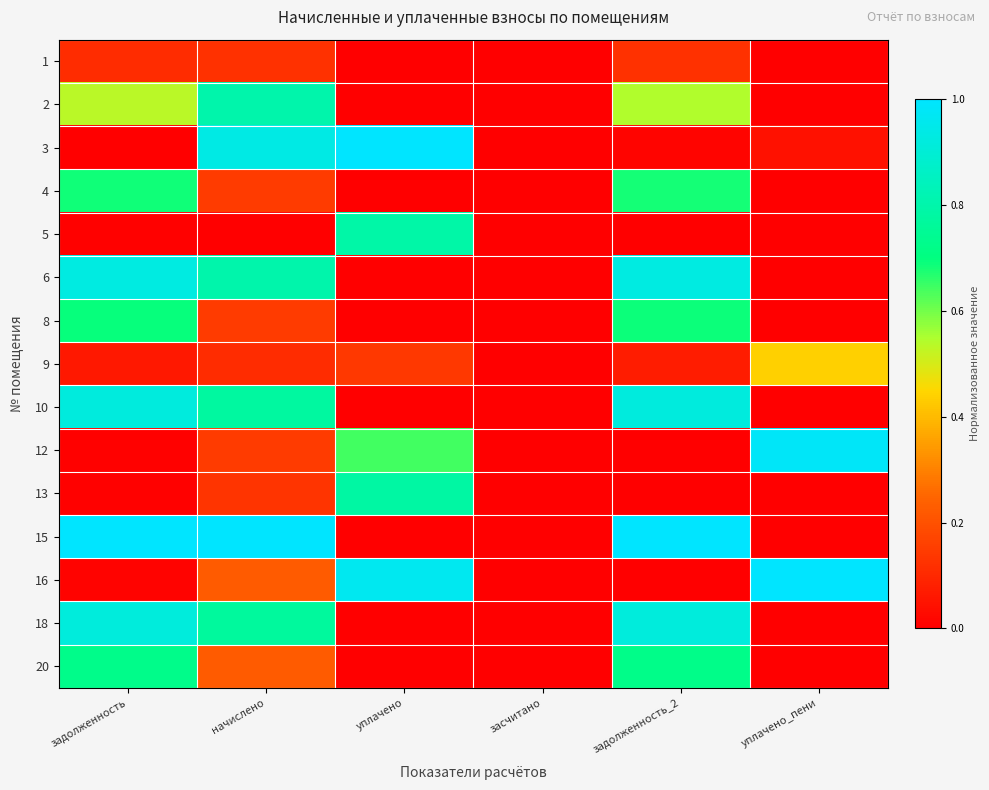

Reading left to right, list all the values displayed in this chart.

1: задолженность=0.1	начислено=0.1	уплачено=0.0	засчитано=0.0	задолженность_2=0.1	уплачено_пени=0.0
2: задолженность=0.5	начислено=0.8	уплачено=0.0	засчитано=0.0	задолженность_2=0.5	уплачено_пени=0.0
3: задолженность=0.0	начислено=0.9	уплачено=1.0	засчитано=0.0	задолженность_2=0.0	уплачено_пени=0.0
4: задолженность=0.7	начислено=0.1	уплачено=0.0	засчитано=0.0	задолженность_2=0.7	уплачено_пени=0.0
5: задолженность=0.0	начислено=0.0	уплачено=0.8	засчитано=0.0	задолженность_2=0.0	уплачено_пени=0.0
6: задолженность=0.9	начислено=0.8	уплачено=0.0	засчитано=0.0	задолженность_2=0.9	уплачено_пени=0.0
8: задолженность=0.7	начислено=0.1	уплачено=0.0	засчитано=0.0	задолженность_2=0.7	уплачено_пени=0.0
9: задолженность=0.1	начислено=0.1	уплачено=0.1	засчитано=0.0	задолженность_2=0.1	уплачено_пени=0.4
10: задолженность=0.9	начислено=0.8	уплачено=0.0	засчитано=0.0	задолженность_2=0.9	уплачено_пени=0.0
12: задолженность=0.0	начислено=0.1	уплачено=0.6	засчитано=0.0	задолженность_2=0.0	уплачено_пени=1.0
13: задолженность=0.0	начислено=0.1	уплачено=0.8	засчитано=0.0	задолженность_2=0.0	уплачено_пени=0.0
15: задолженность=1.0	начислено=1.0	уплачено=0.0	засчитано=0.0	задолженность_2=1.0	уплачено_пени=0.0
16: задолженность=0.0	начислено=0.2	уплачено=1.0	засчитано=0.0	задолженность_2=0.0	уплачено_пени=1.0
18: задолженность=0.9	начислено=0.8	уплачено=0.0	засчитано=0.0	задолженность_2=0.9	уплачено_пени=0.0
20: задолженность=0.7	начислено=0.2	уплачено=0.0	засчитано=0.0	задолженность_2=0.7	уплачено_пени=0.0